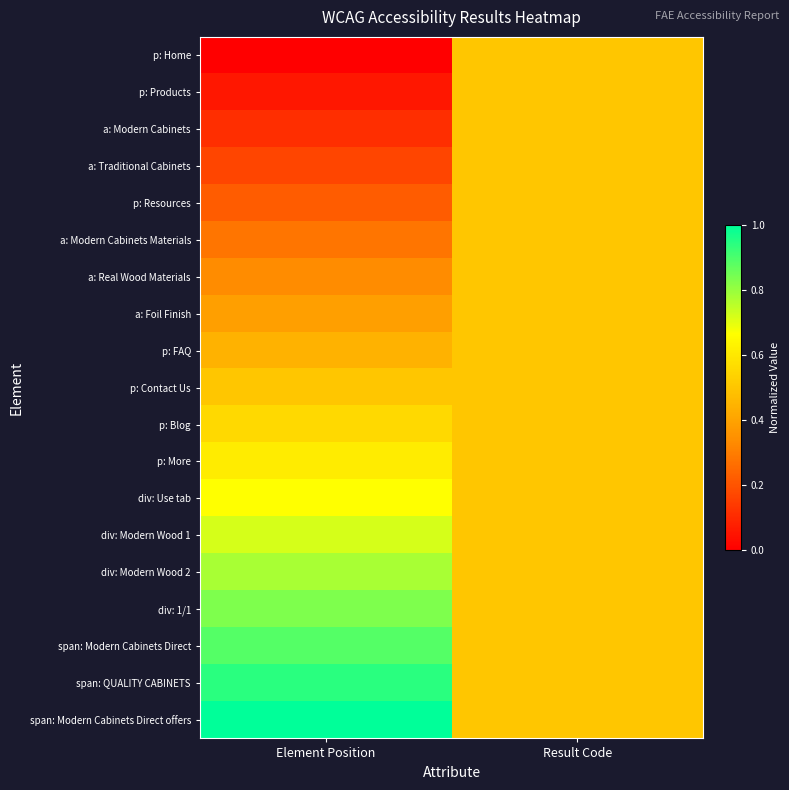

Rank the series by their maximum value, from lowest to highest.

p: Home, p: Products, a: Modern Cabinets, a: Traditional Cabinets, p: Resources, a: Modern Cabinets Materials, a: Real Wood Materials, a: Foil Finish, p: FAQ, p: Contact Us, p: Blog, p: More, div: Use tab, div: Modern Wood 1, div: Modern Wood 2, div: 1/1, span: Modern Cabinets Direct, span: QUALITY CABINETS, span: Modern Cabinets Direct offers